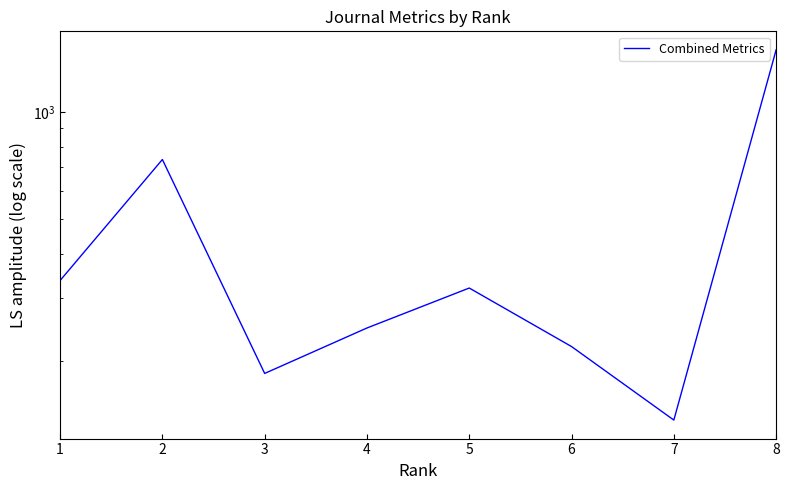

Reading left to right, transcribe all the data shown in this chart.

336	736	184	247	320	219	136	1498